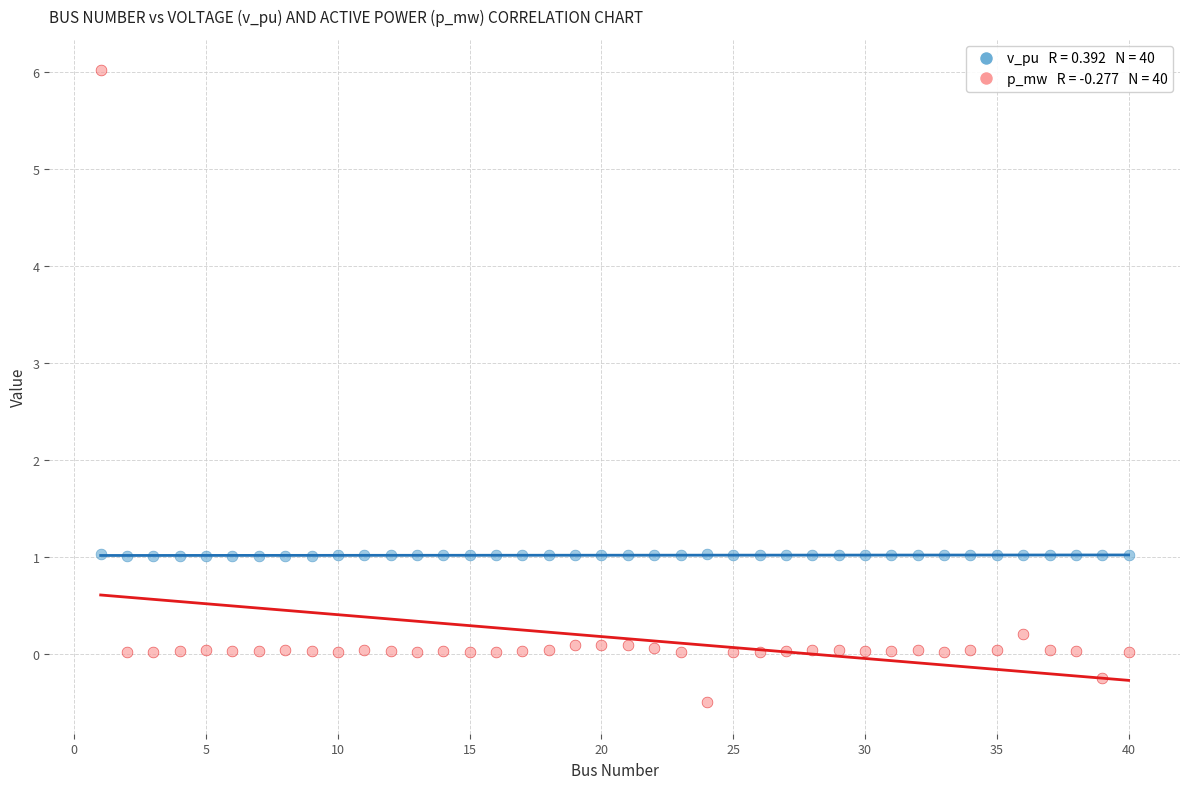

Across all data points, what is the range of Y values (max minus min)?

6.5